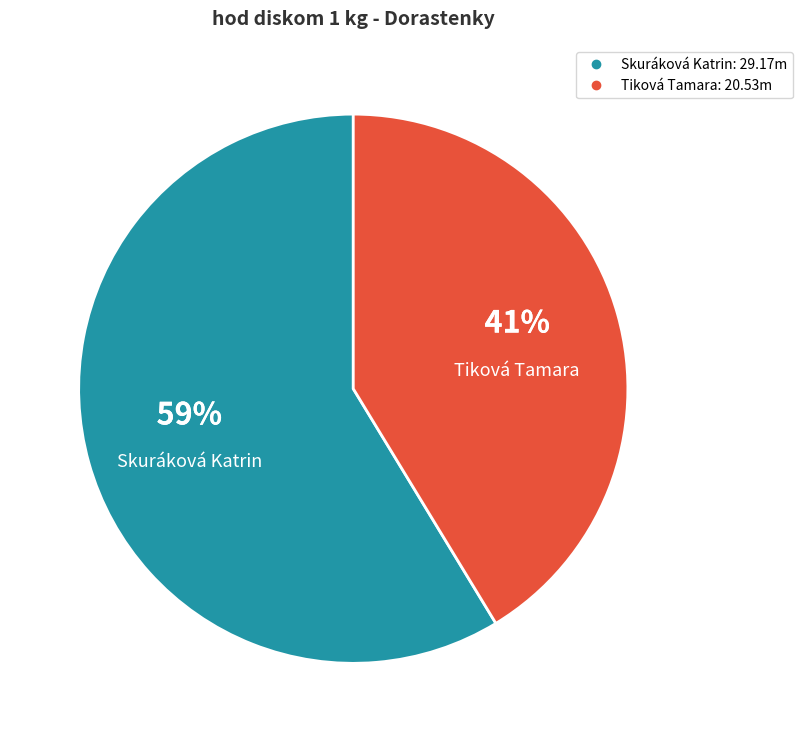

Which slice is the largest?

Skuráková Katrin